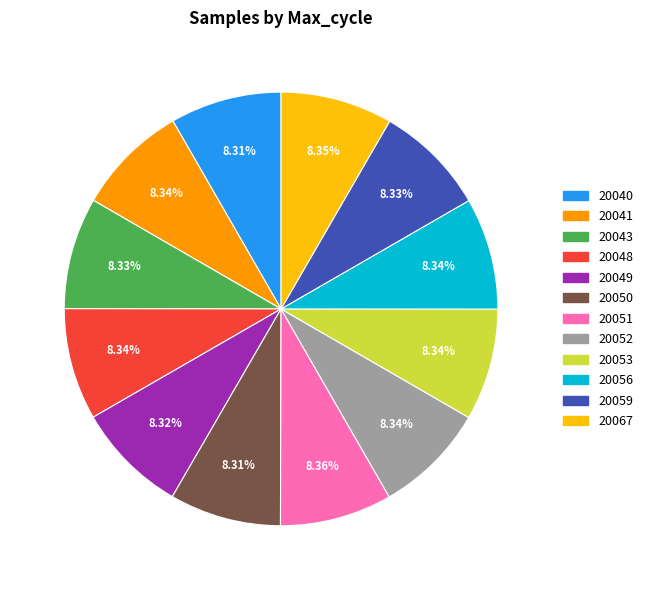

To the nearest percent, what is the combined percentage of 20067 and 20040?

17%